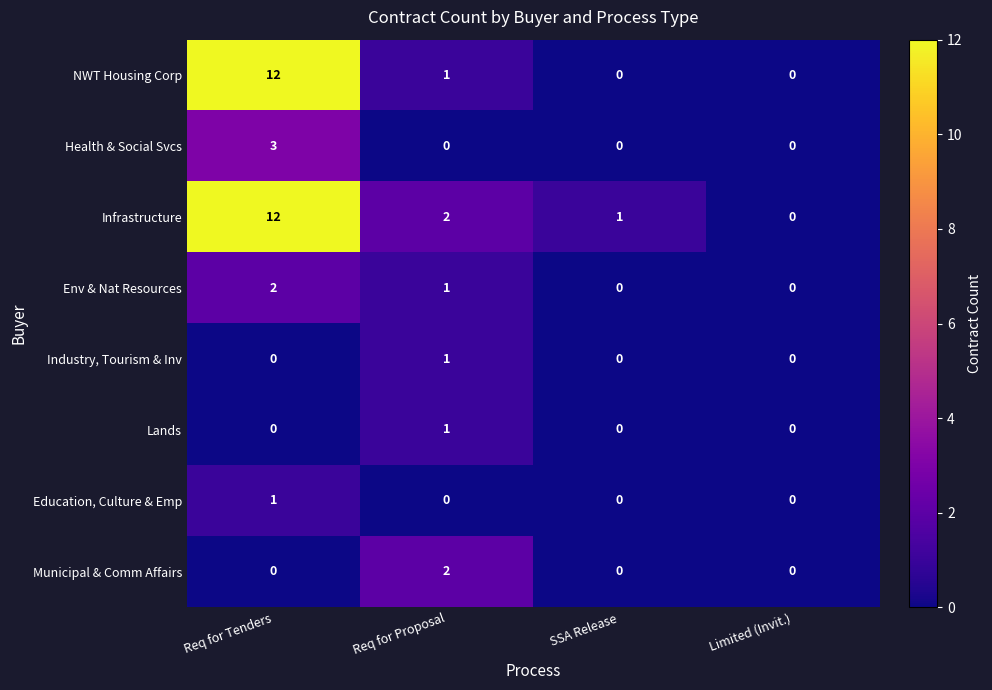

At which label does NWT Housing Corp first exceed 1?

Req for Tenders